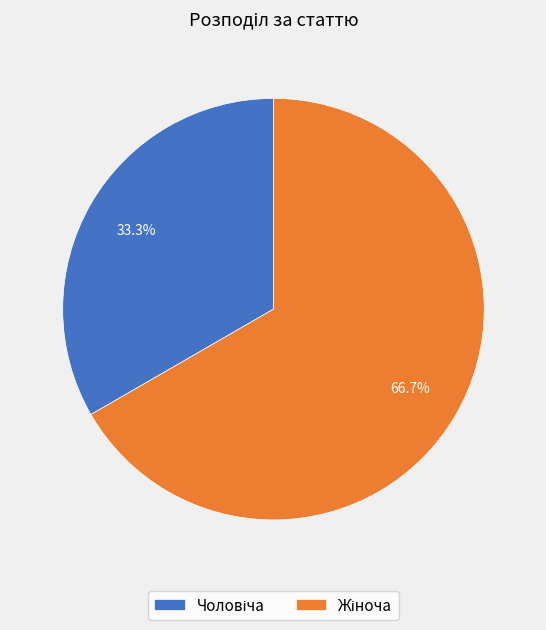

Is there any slice that represents more than half of the pie?

Yes